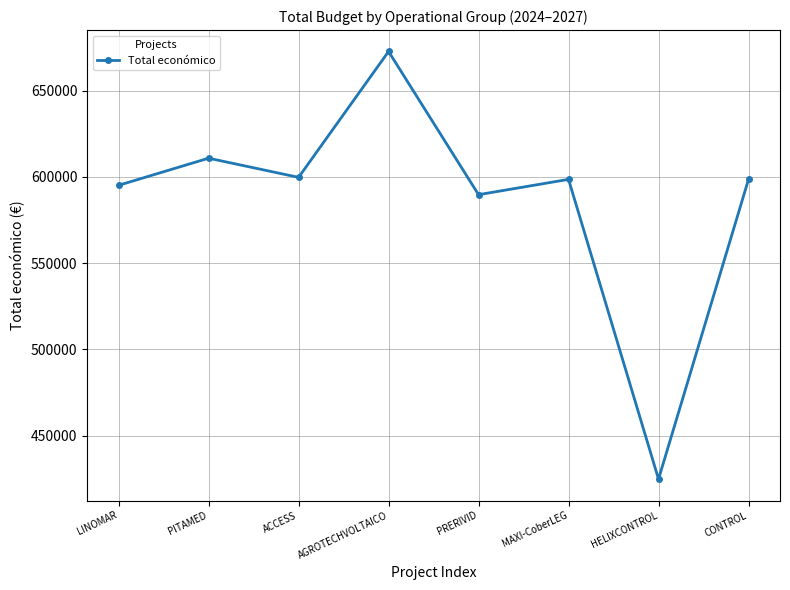

Does the chart display data point markers on the line(s)?

Yes